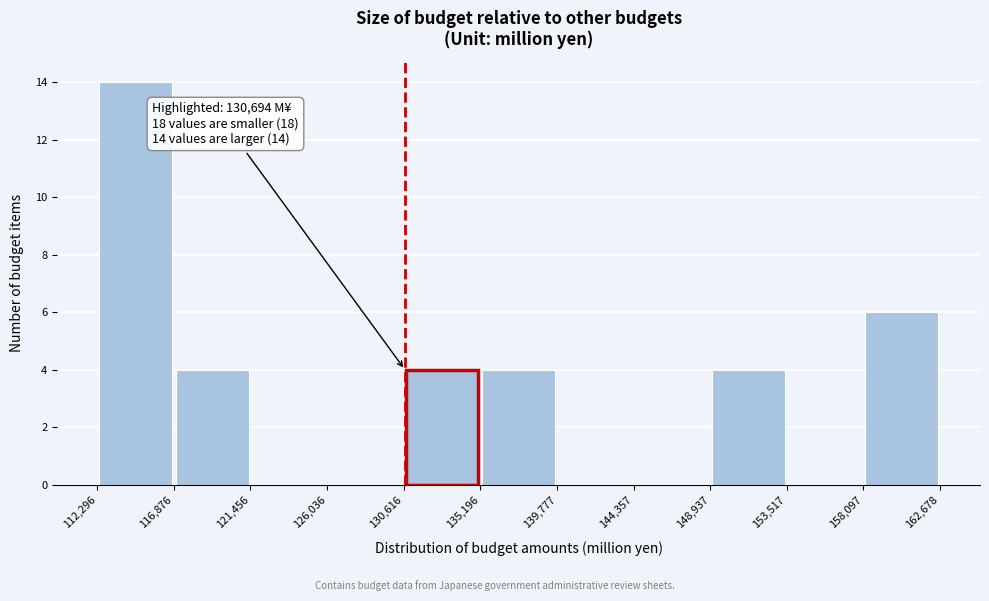

Which range on the x-axis has the tallest bar?

112,296 to 116,876